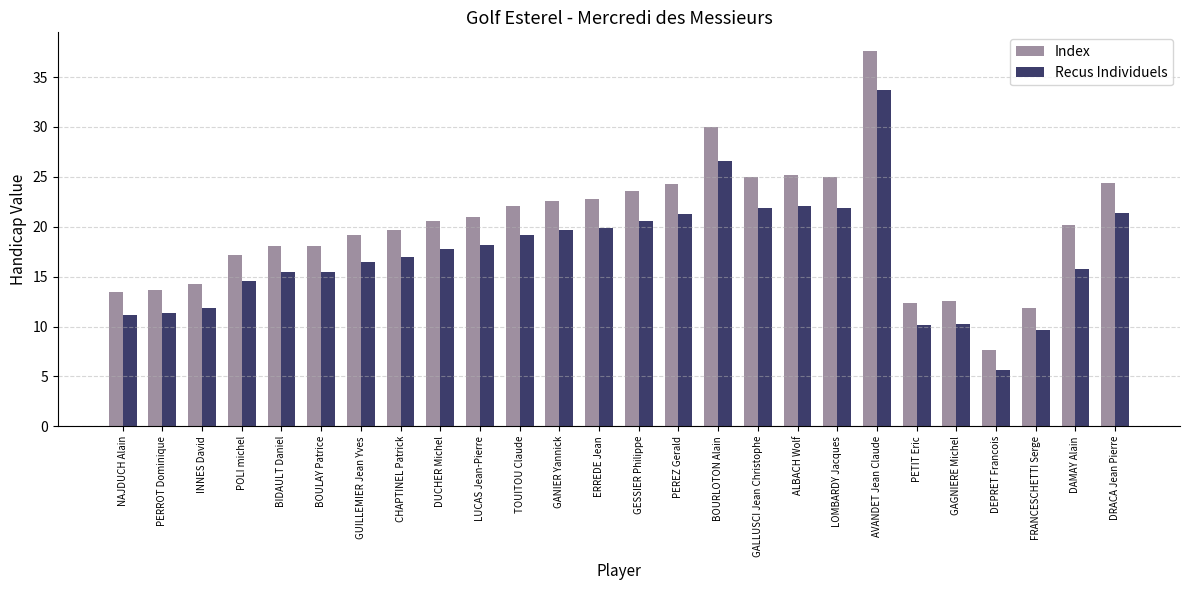

What is the difference between the highest and lowest values at DRACA Jean Pierre?

3.1